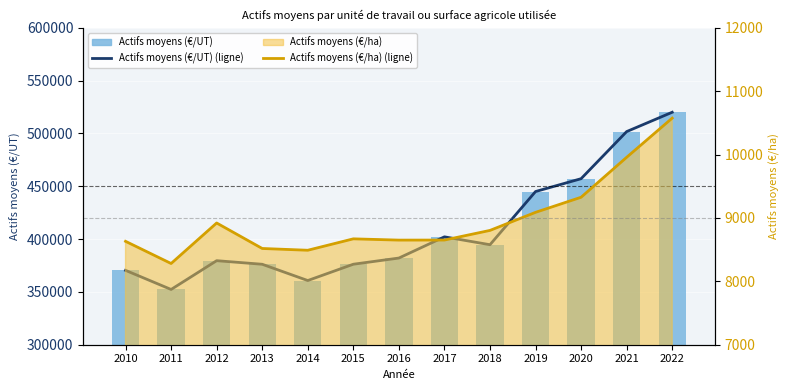

What is the difference between the maximum and minimum values in the Actifs moyens (€/UT) (ligne) series?

167696